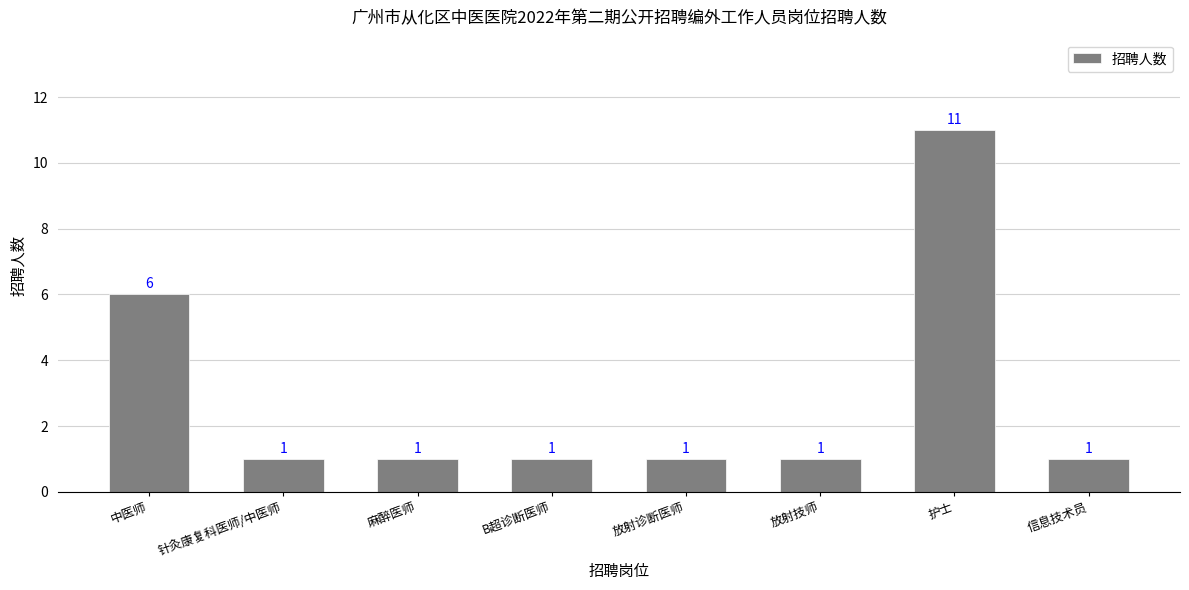

Are the bars grouped side by side (vs. stacked)?

No